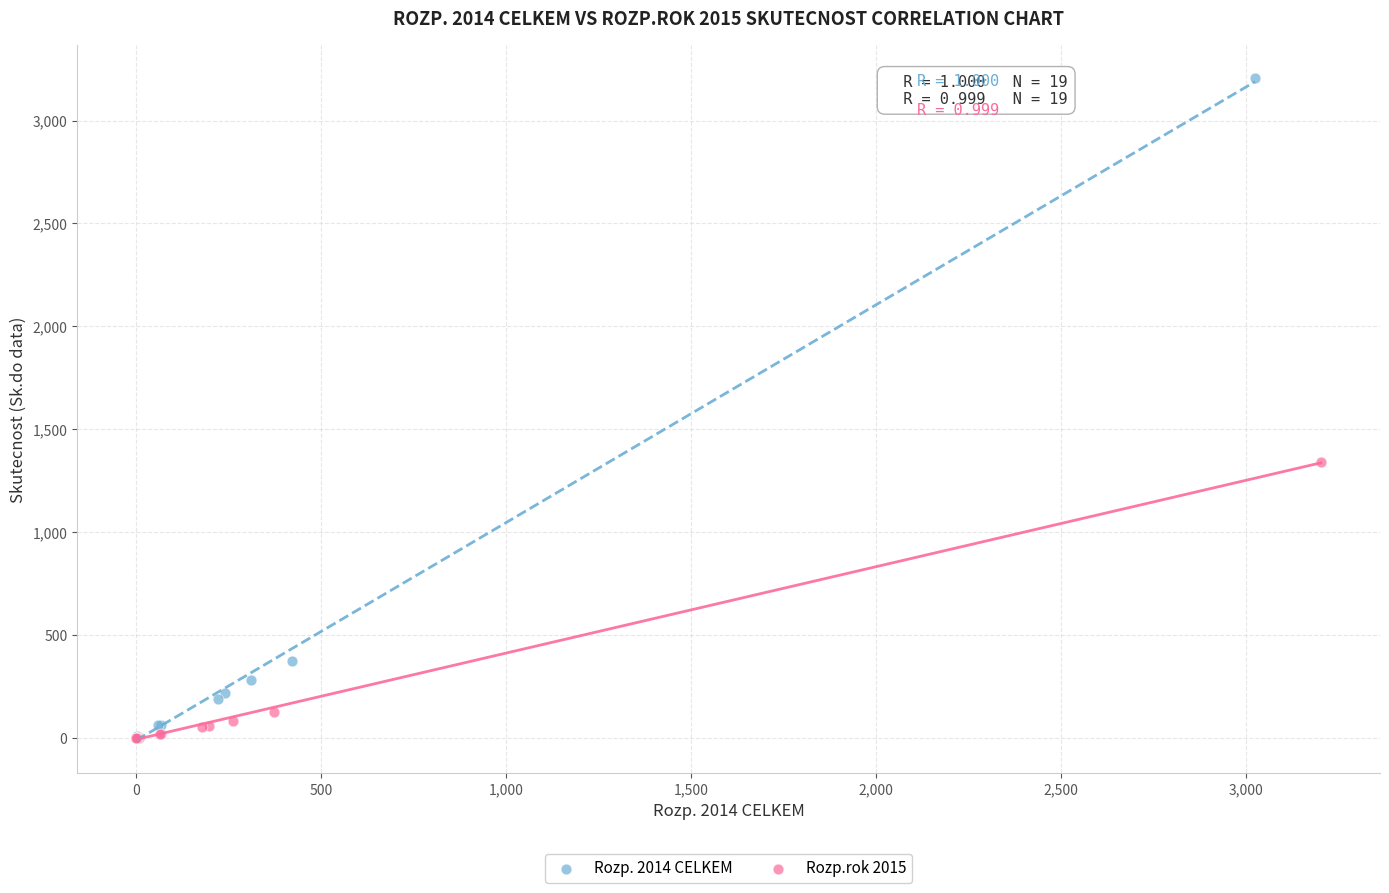

Which series has the widest spread of Y values?

Rozp. 2014 CELKEM